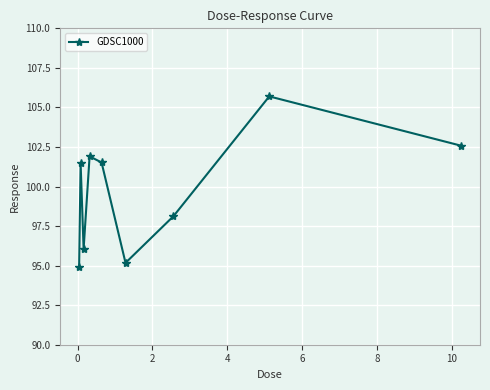

What is the average value?

99.7